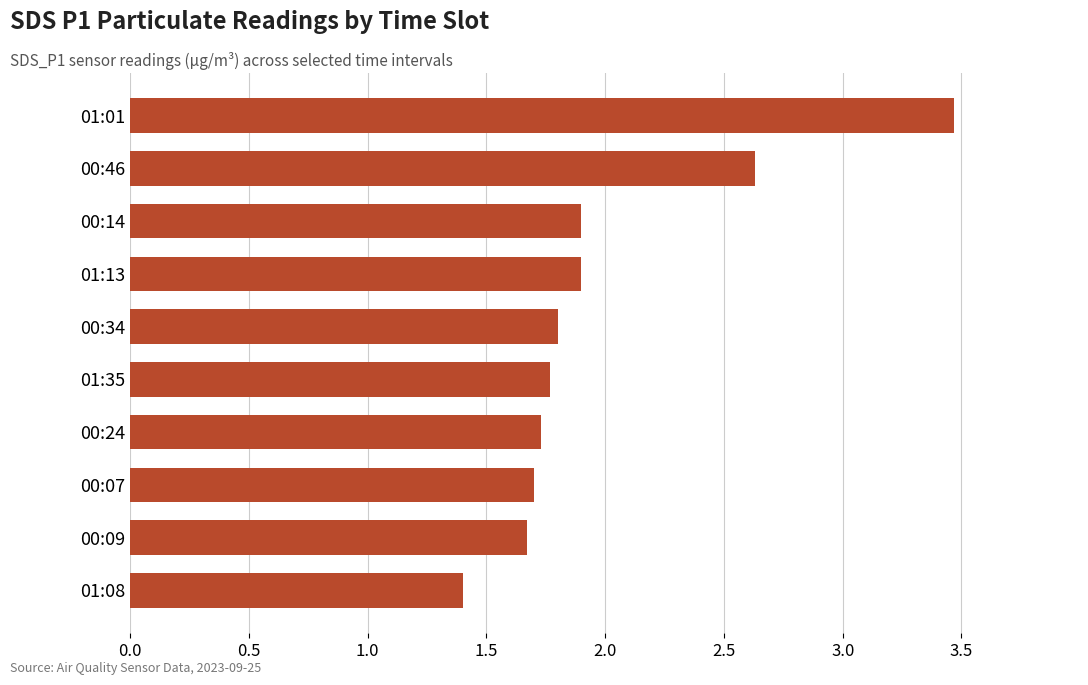

What is the greatest value displayed?

3.5